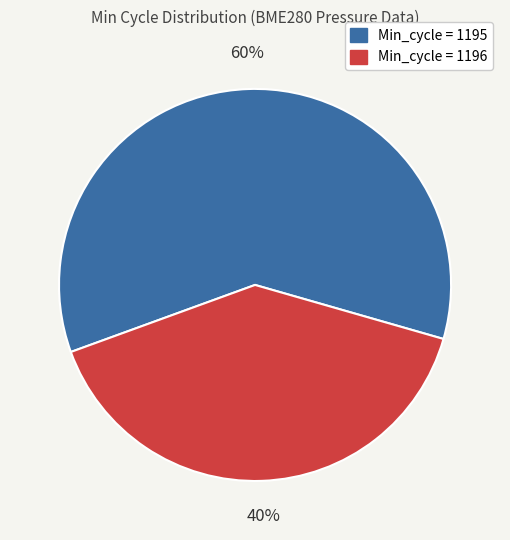

Count the number of slices in the pie.

2